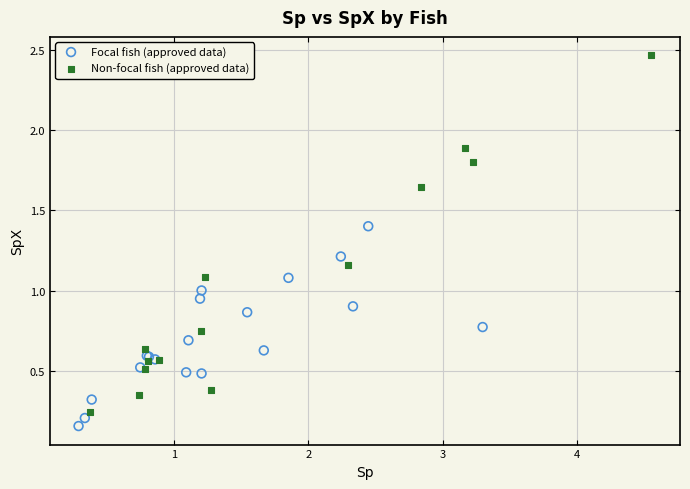

Which series has the largest Y range (max minus min)?

Non-focal fish (approved data)